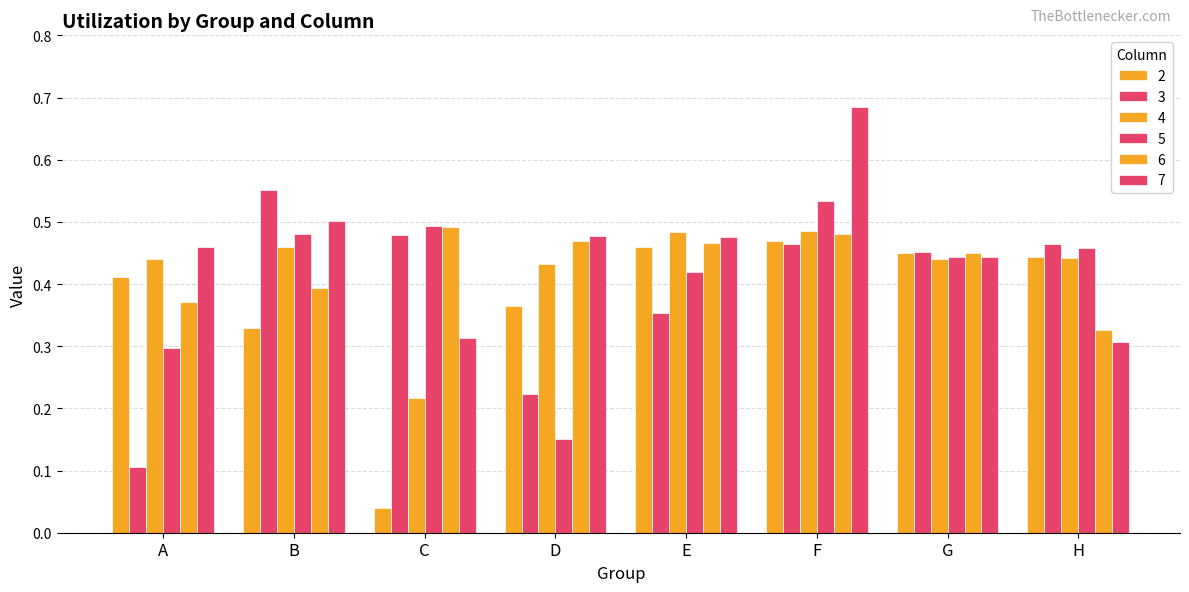

How many groups of bars are there?

8